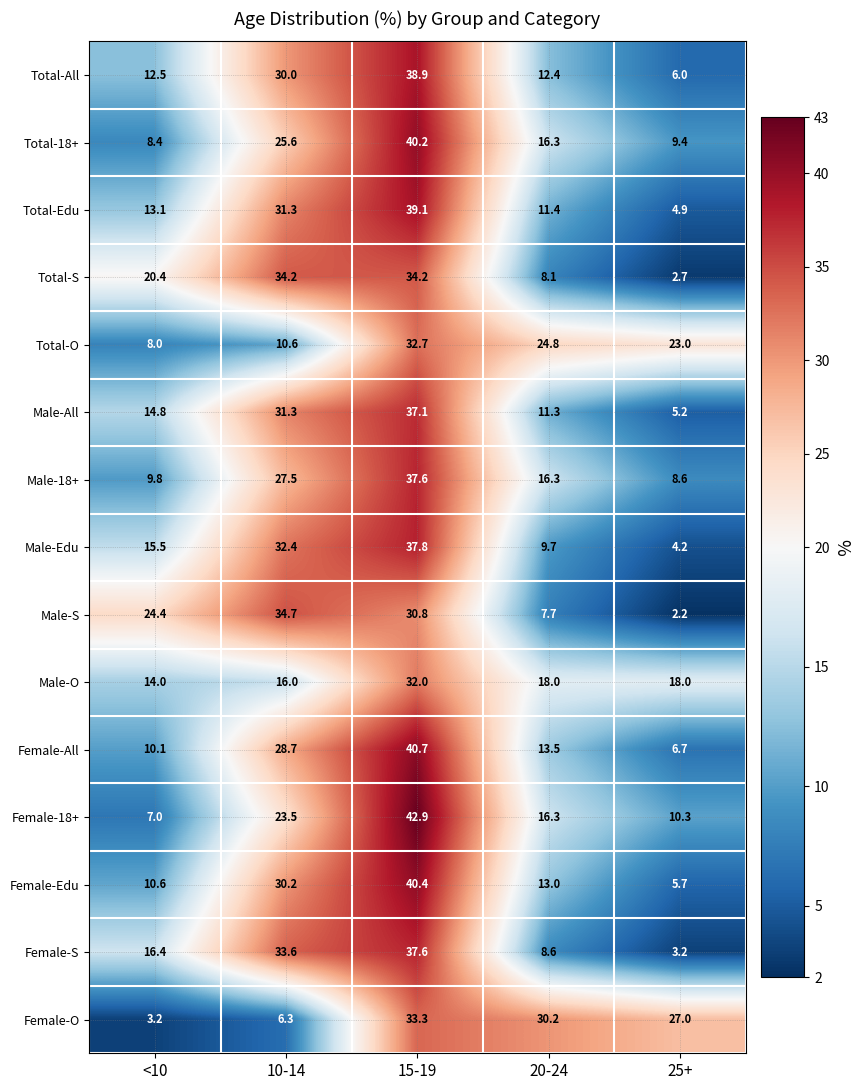

At which category is the sum across all series the highest?

15-19